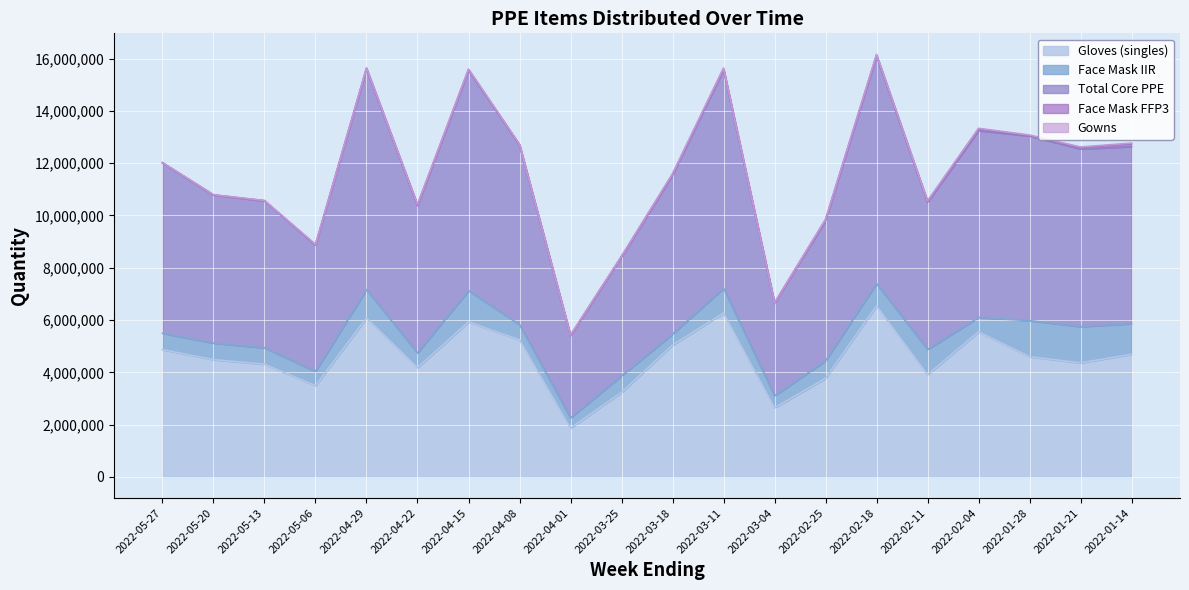

How many categories are shown in the chart?

20